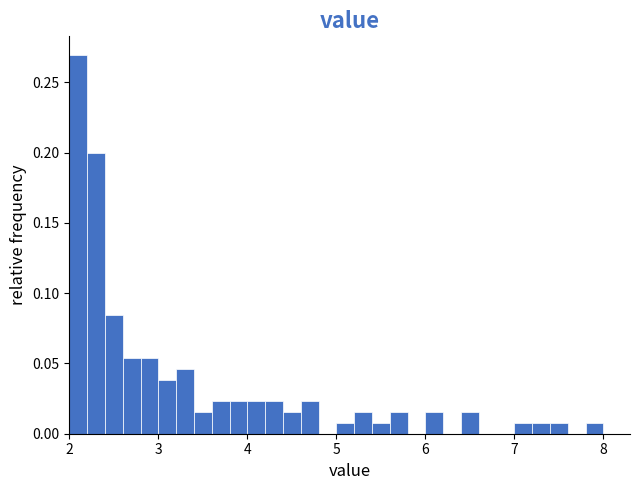

Read against the x-axis, roughly where is the centre of the tallest bar?

2.1